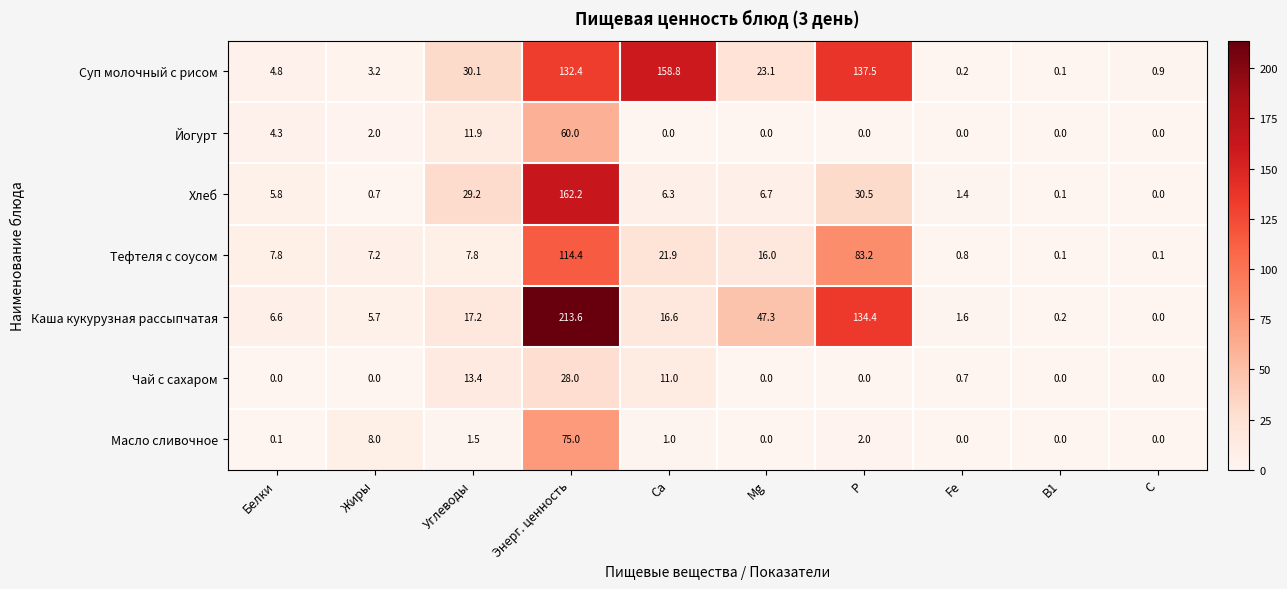

The value of Хлеб at Mg is 9.5. True or false?

False